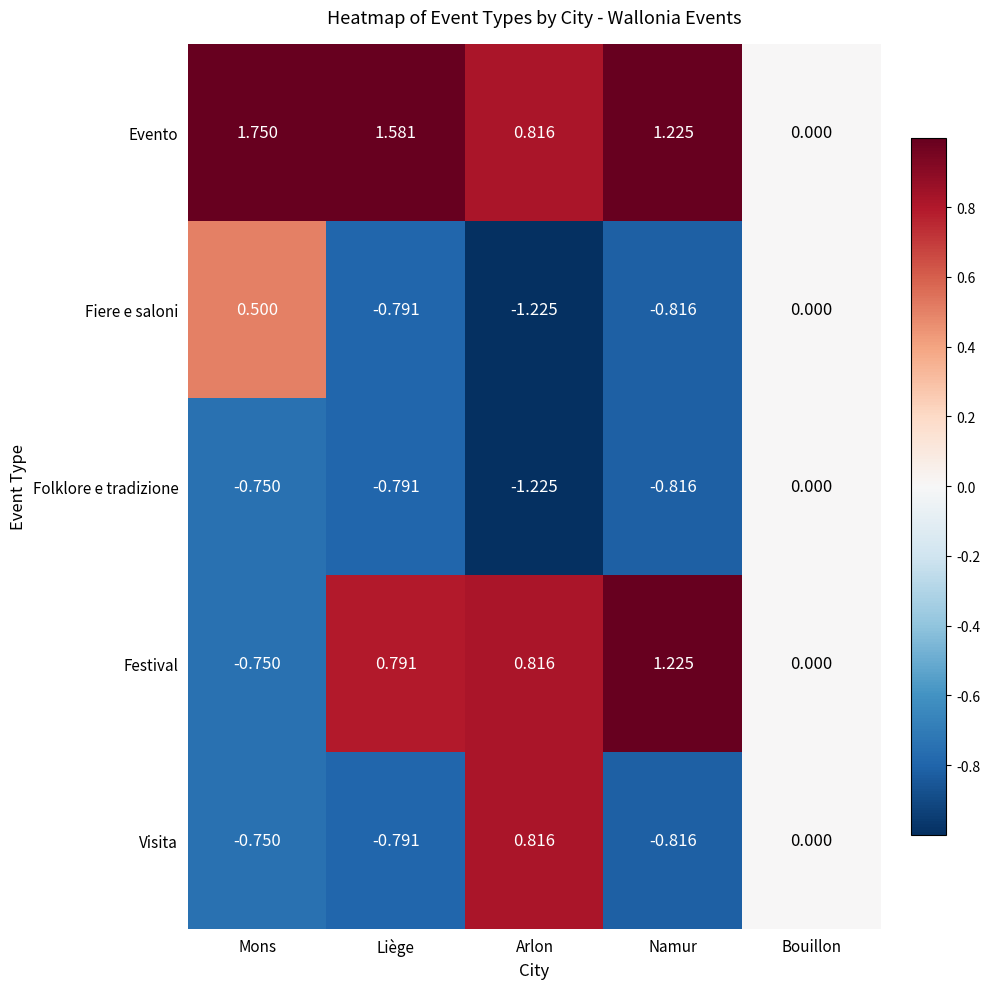

How many distinct data groups are displayed?

5